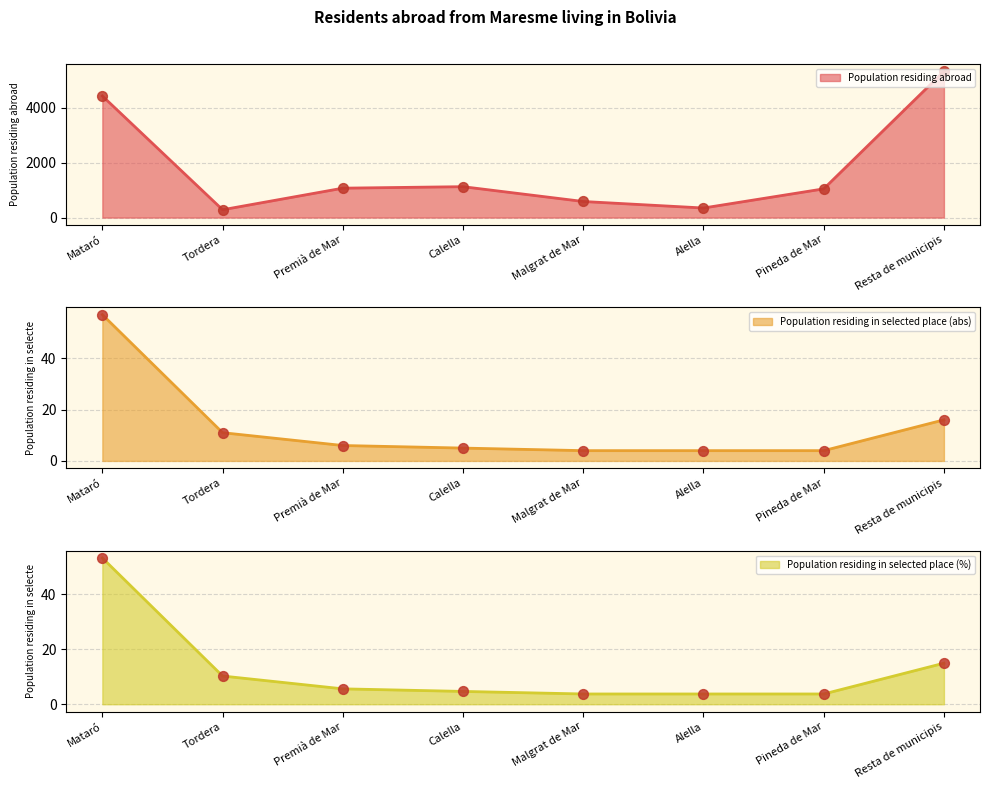

Is the value of Population residing abroad at Premià de Mar greater than the value of Population residing in selected place (%) at Tordera?

Yes